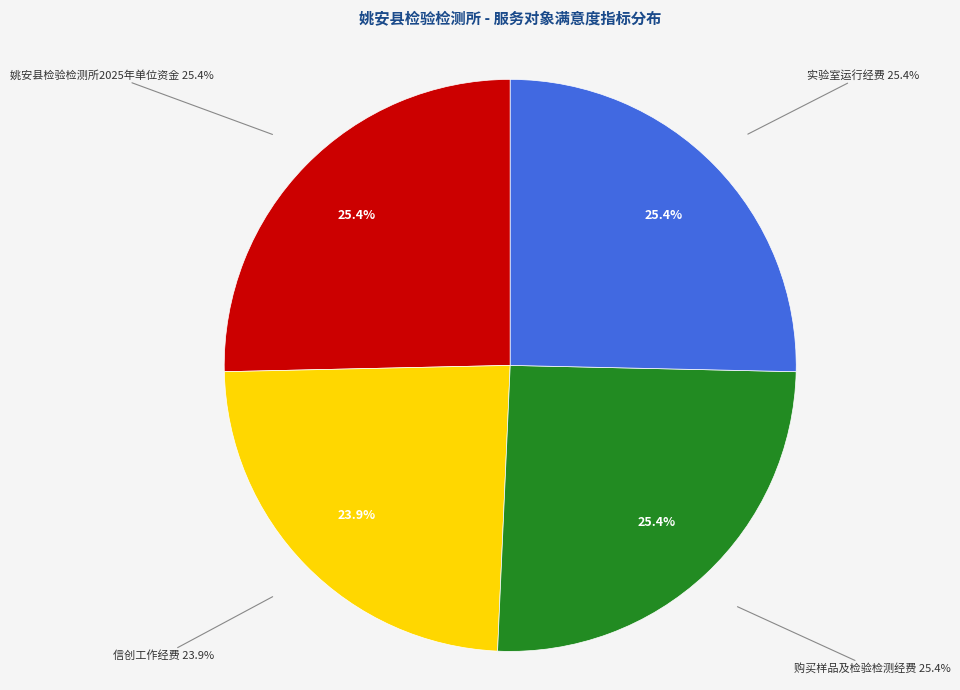

What portion of the pie excludes 购买样品及检验检测经费?

74.6%